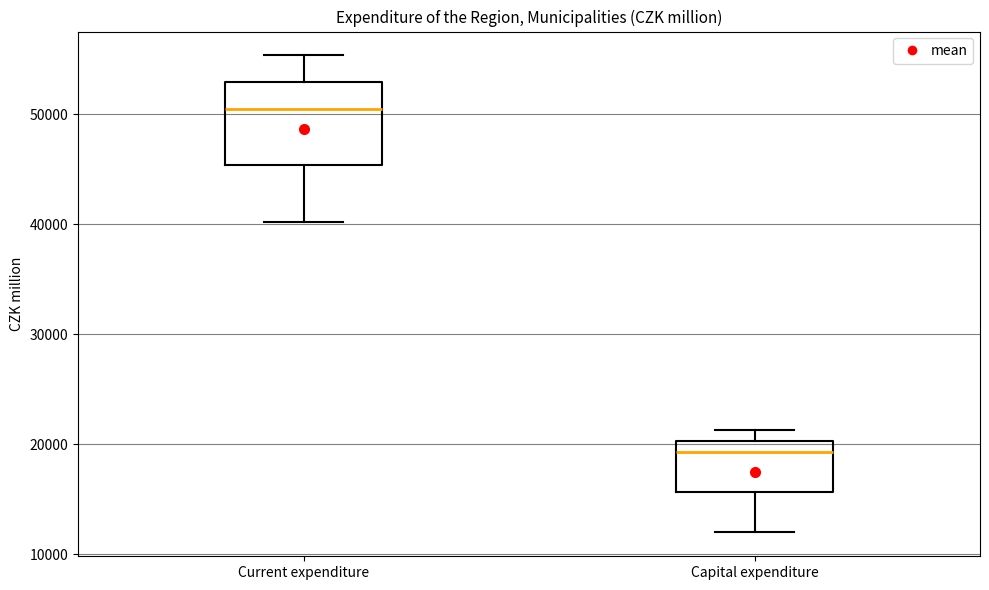

Reading left to right, read every box against the y-axis: the position of its median line, the range the box covers, and the ends of its whiskers. The values are not printed on the chart, so give them approximately, as read against the axis.

Current expenditure: median 50000, box 45000 to 53000, whiskers 40000 to 55000
Capital expenditure: median 19000, box 16000 to 20000, whiskers 12000 to 21000